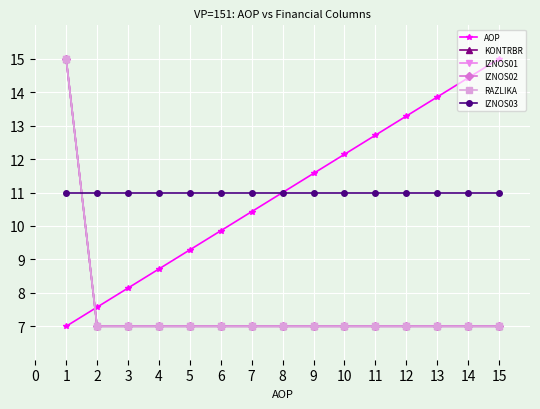

What is the sum of the AOP values at 8 and 13?

24.9